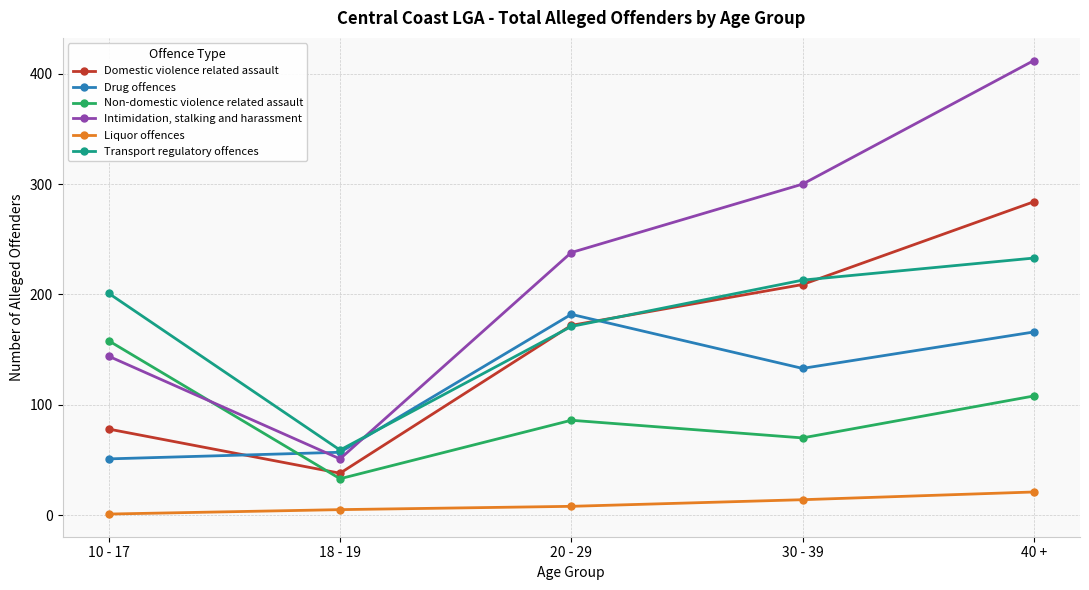

How many data points does each series have?

5